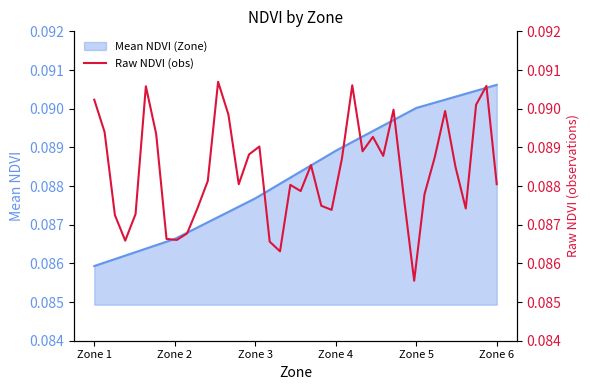

What is the value of the 22nd point from the left?

0.1